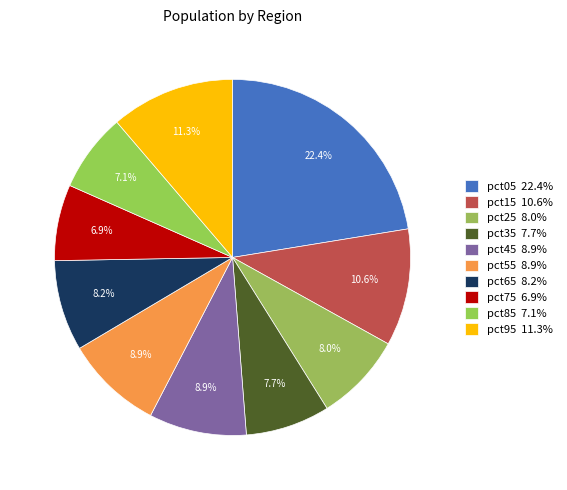

What percentage is the pct35 slice, to the nearest percent?

8%